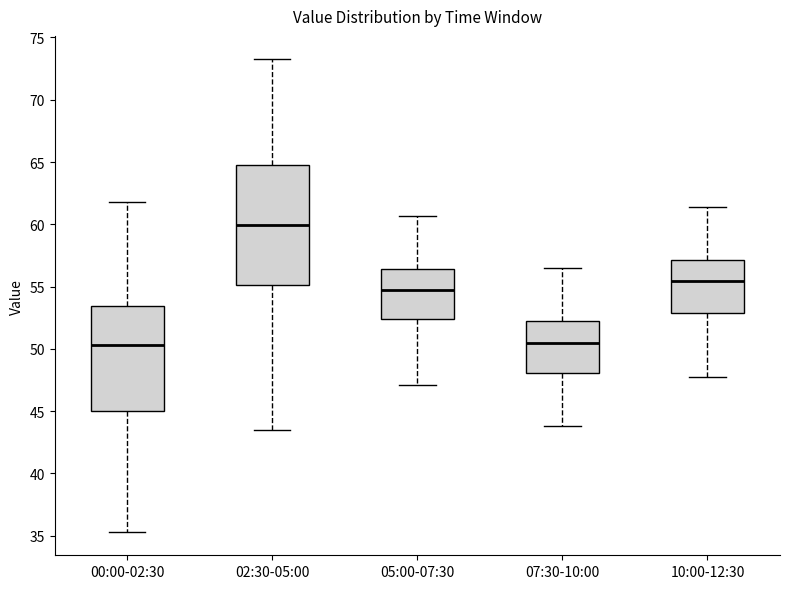

Comparing the boxes themselves (not the whiskers), which one is the tallest?

02:30-05:00